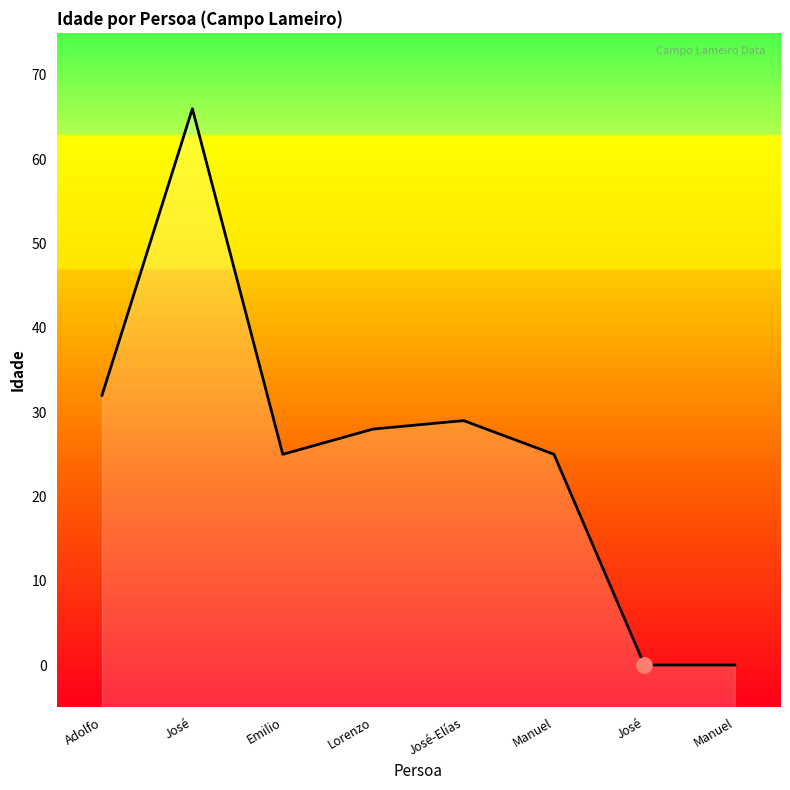

Between José and Manuel, which is larger?

Manuel